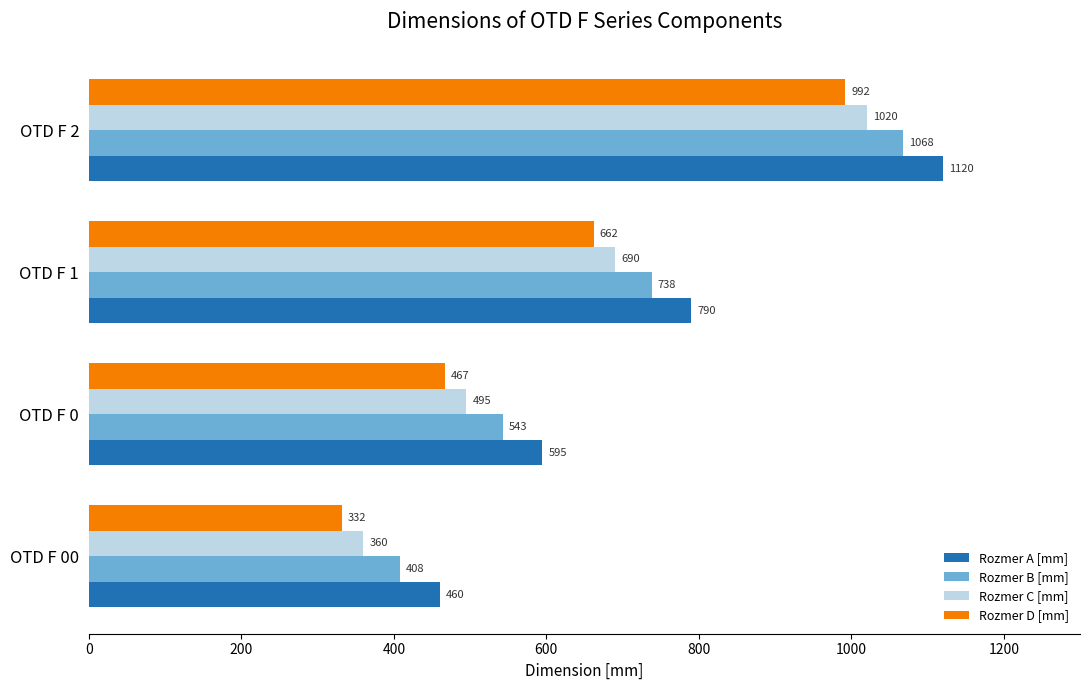

Rank the series by their maximum value, from highest to lowest.

Rozmer A [mm], Rozmer B [mm], Rozmer C [mm], Rozmer D [mm]